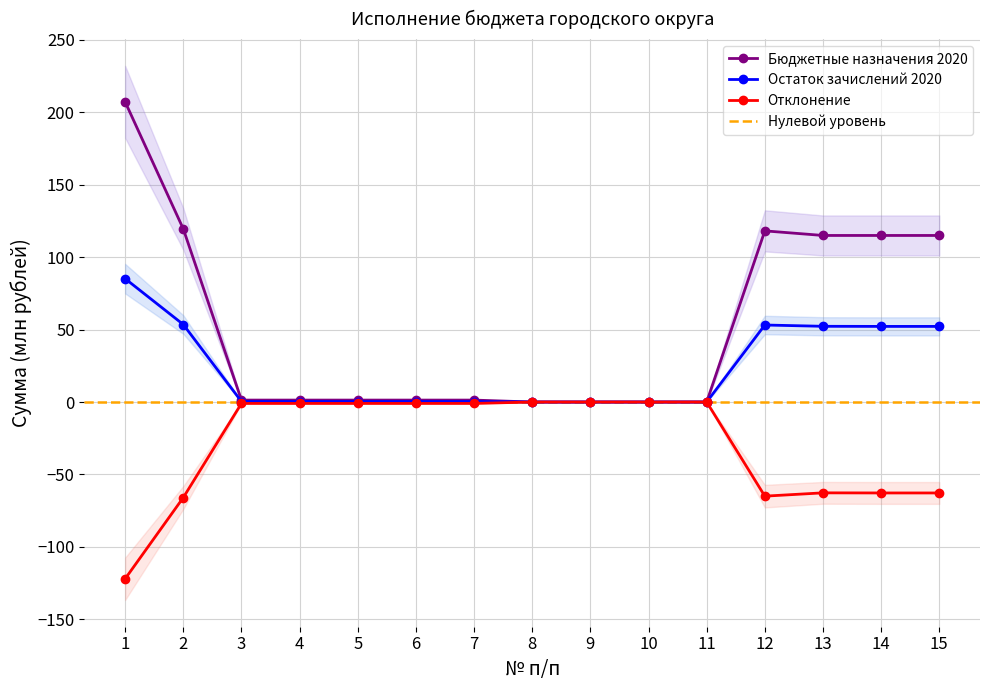

At which category does the chart reach its peak across all series?

1